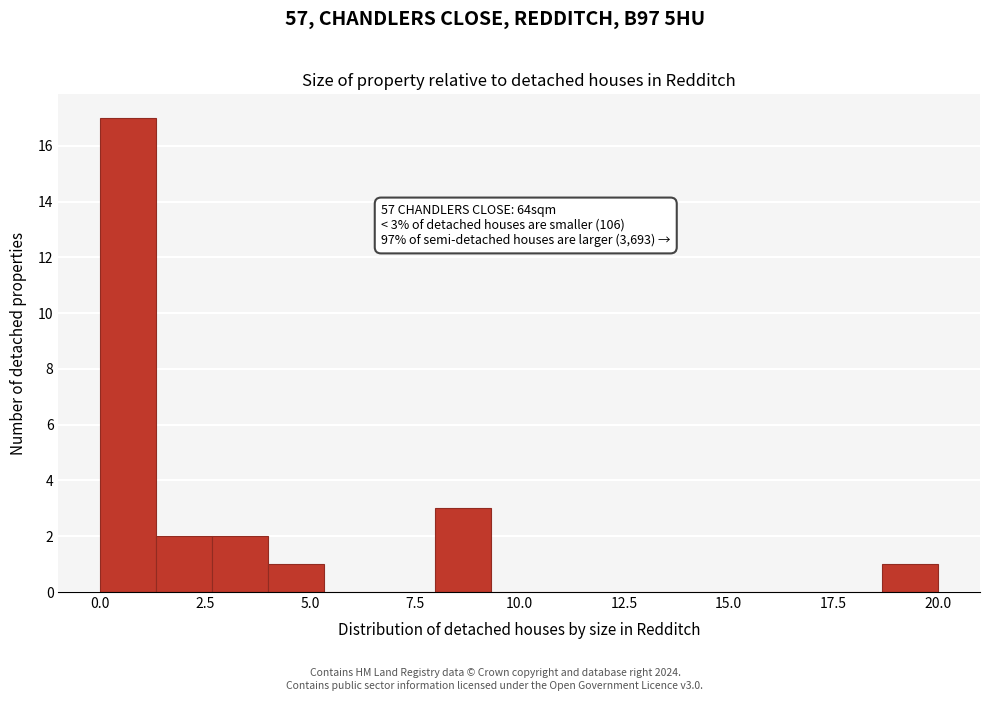

Read against the x-axis, roughly where is the centre of the tallest bar?

0.5